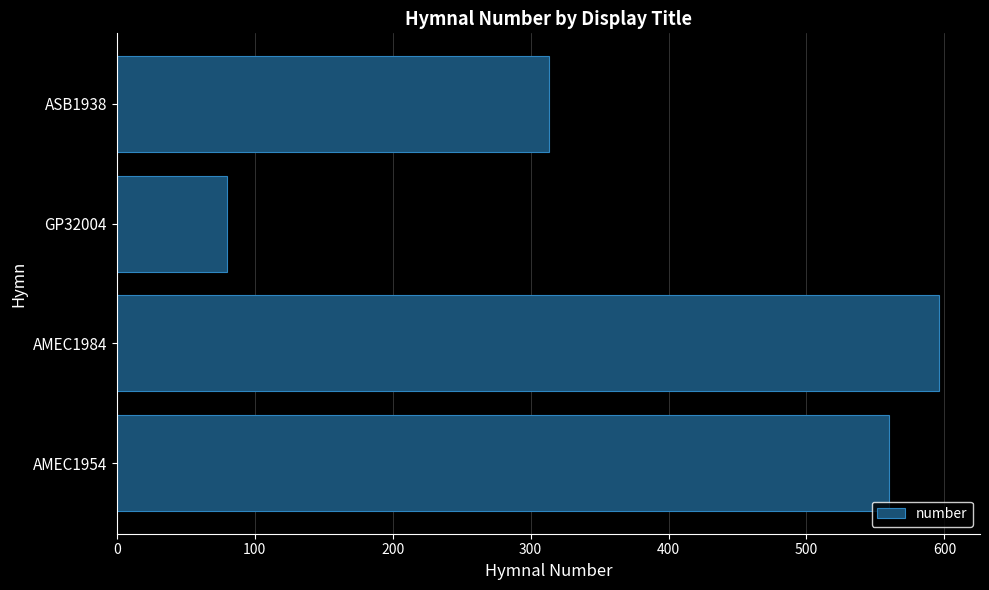

List the labels in order of value, smallest first.

GP32004, ASB1938, AMEC1954, AMEC1984